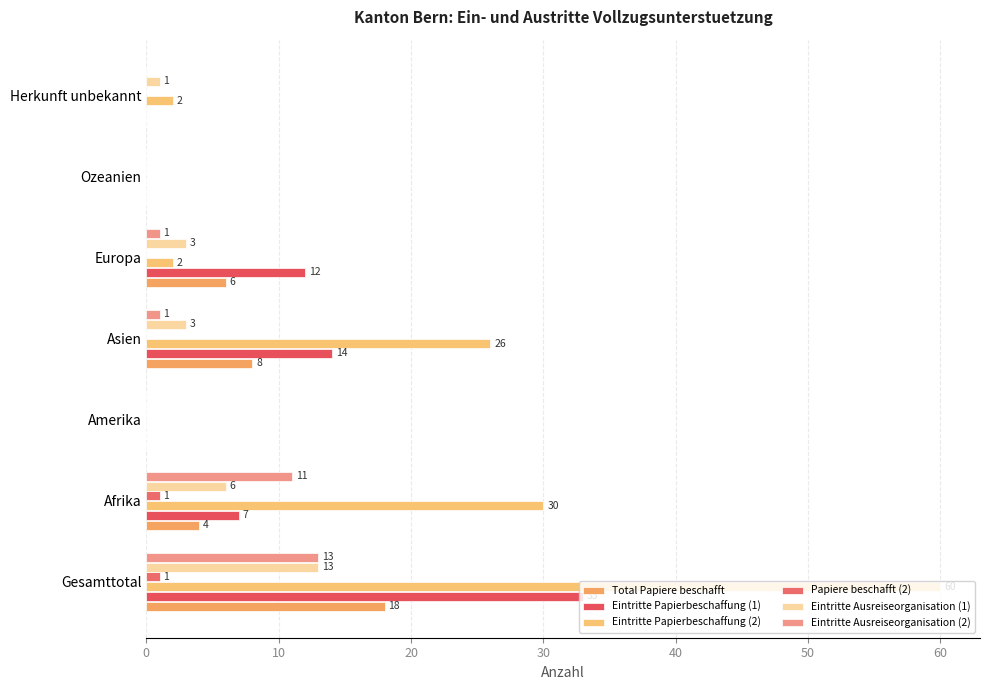

How many values in Total Papiere beschafft are above zero?

4